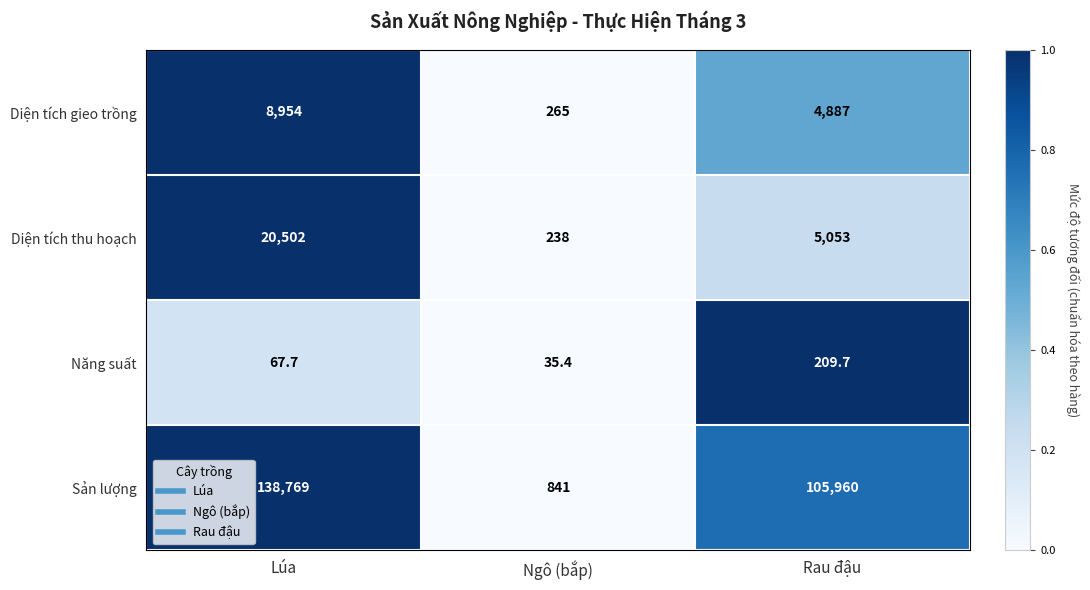

Rank the series at Lúa from lowest to highest value.

Năng suất, Diện tích gieo trồng, Diện tích thu hoạch, Sản lượng